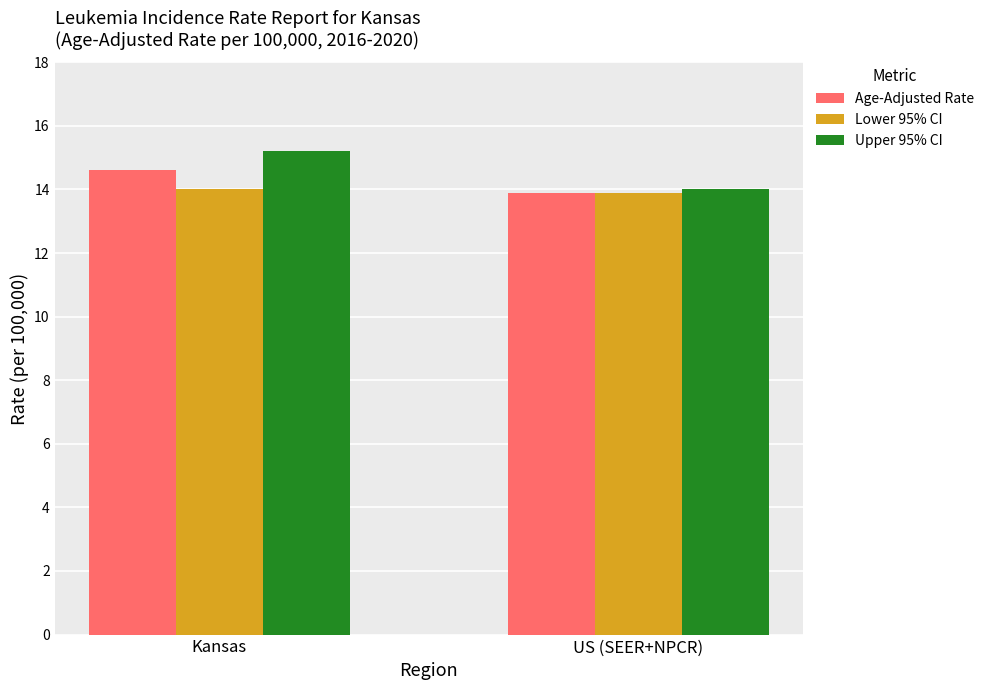

How many data points in Upper 95% CI are less than 15?

1